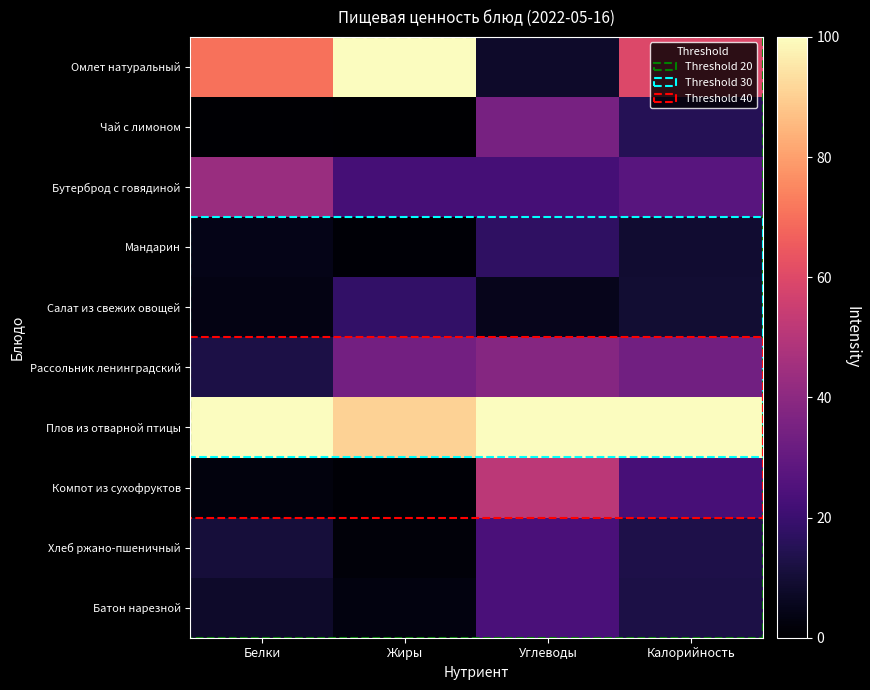

Which series has the largest range (max minus min)?

Омлет натуральный